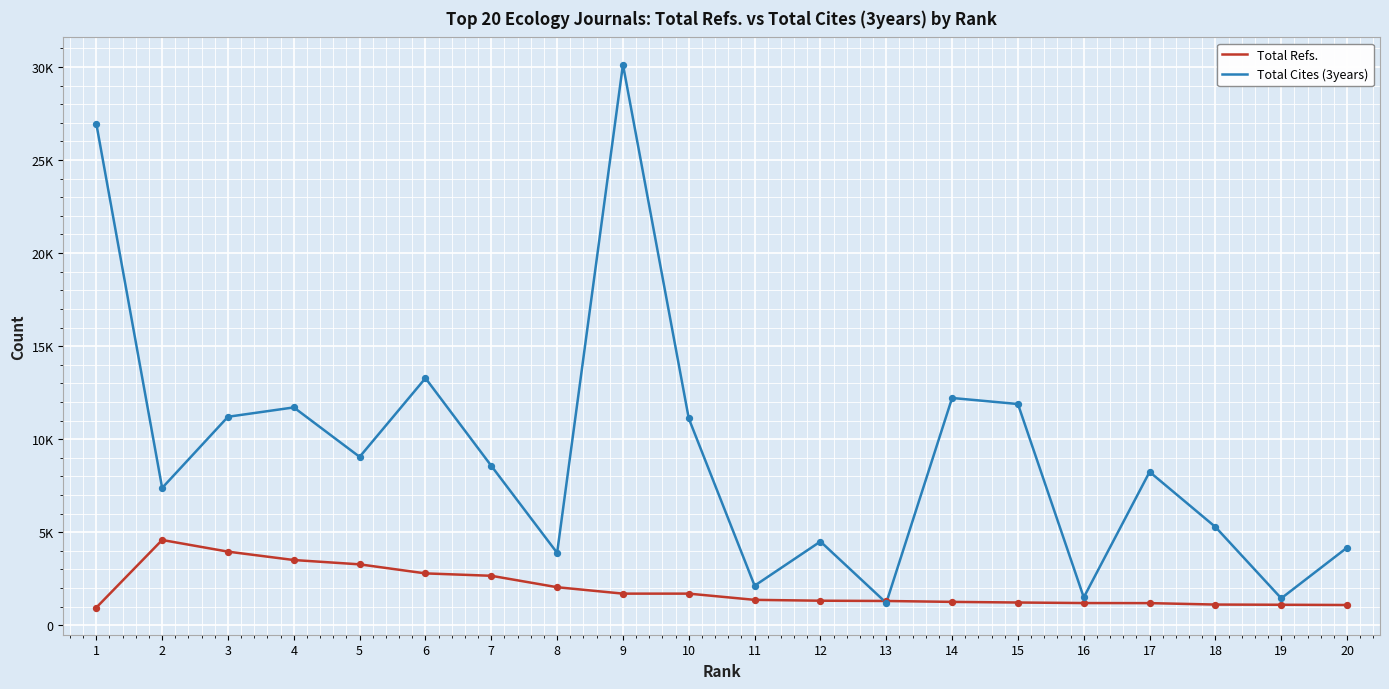

Is this an area chart (filled region under the line)?

No